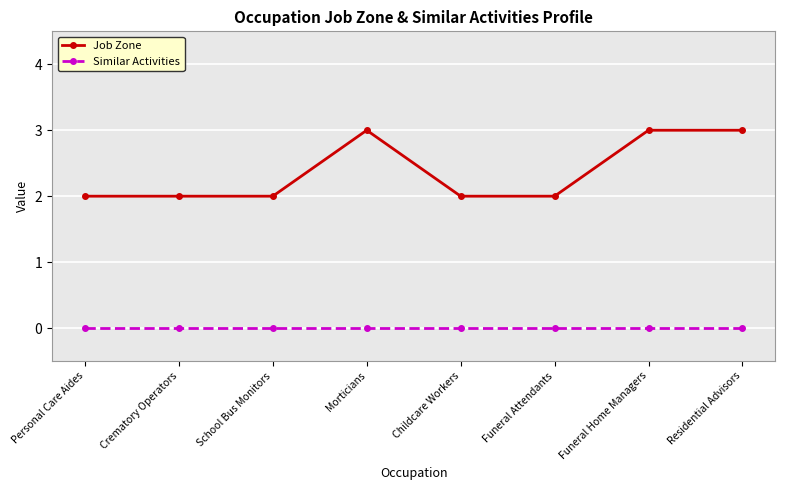

Reading right to left, extract all data points from this chart.

Job Zone: Residential Advisors=3	Funeral Home Managers=3	Funeral Attendants=2	Childcare Workers=2	Morticians=3	School Bus Monitors=2	Crematory Operators=2	Personal Care Aides=2
Similar Activities: Residential Advisors=0	Funeral Home Managers=0	Funeral Attendants=0	Childcare Workers=0	Morticians=0	School Bus Monitors=0	Crematory Operators=0	Personal Care Aides=0